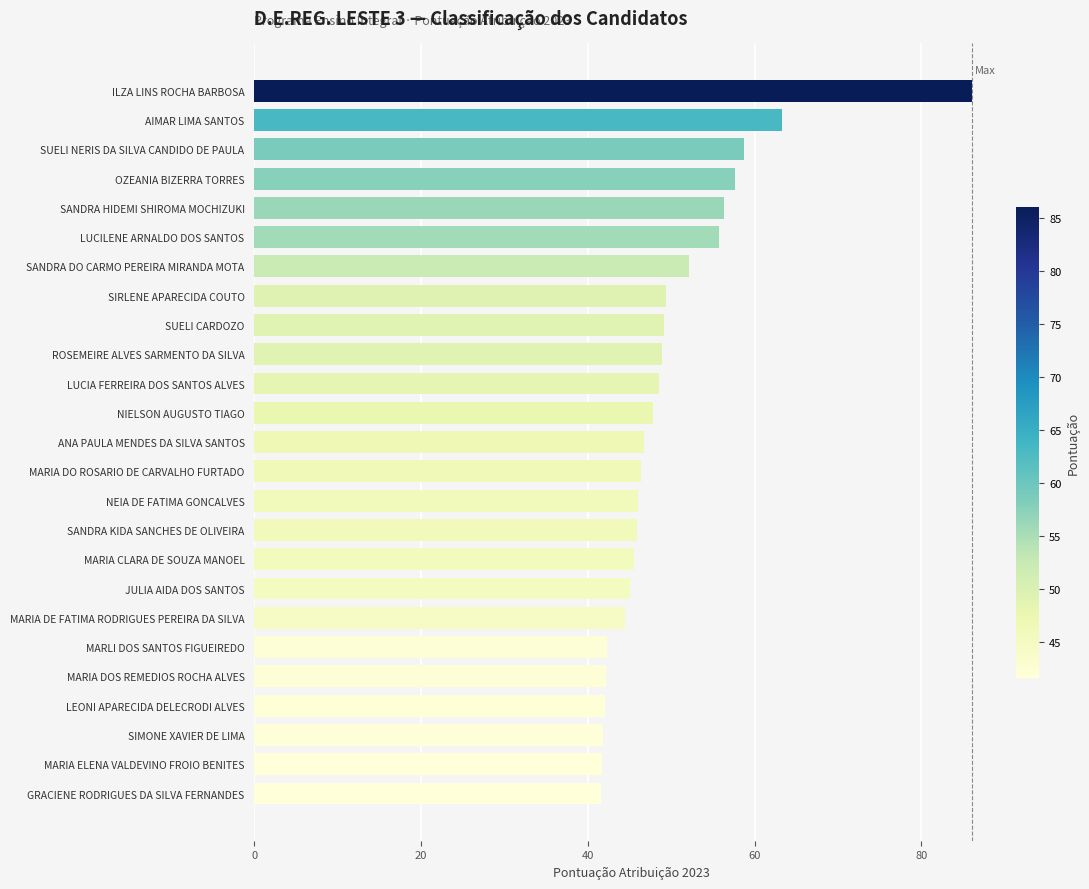

What is the maximum value shown in the chart?

86.1